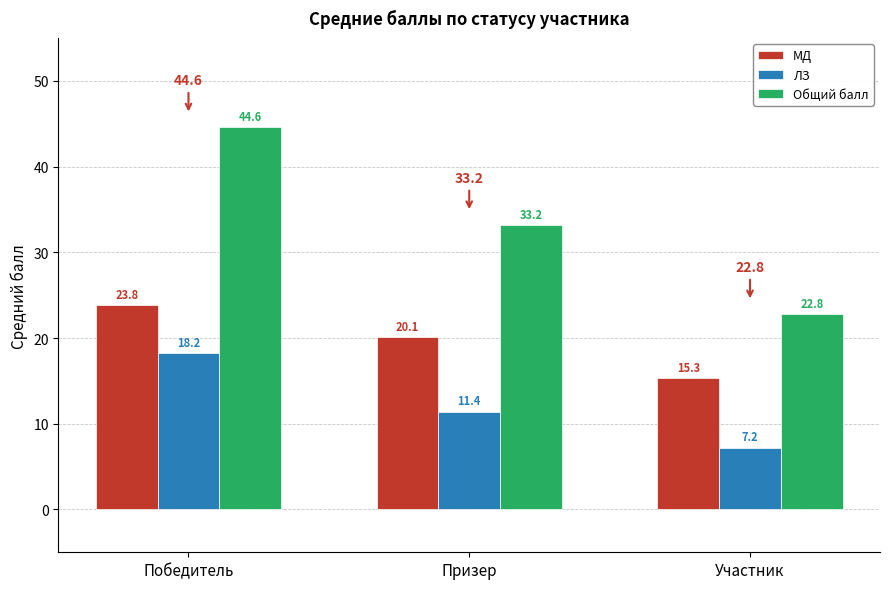

At which label is Общий балл closest to 33?

Призер